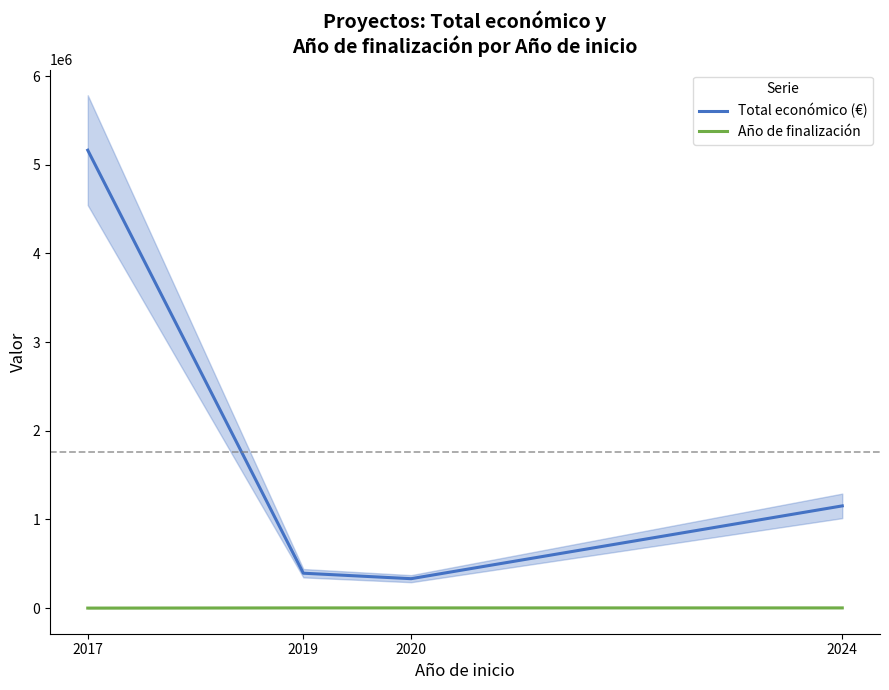

Reading right to left, transcribe all the data shown in this chart.

Total económico (€): 1152458.0	331548.0	393300.0	5163335.0
Año de finalización: 2026.5	2023.0	2021.0	0.0